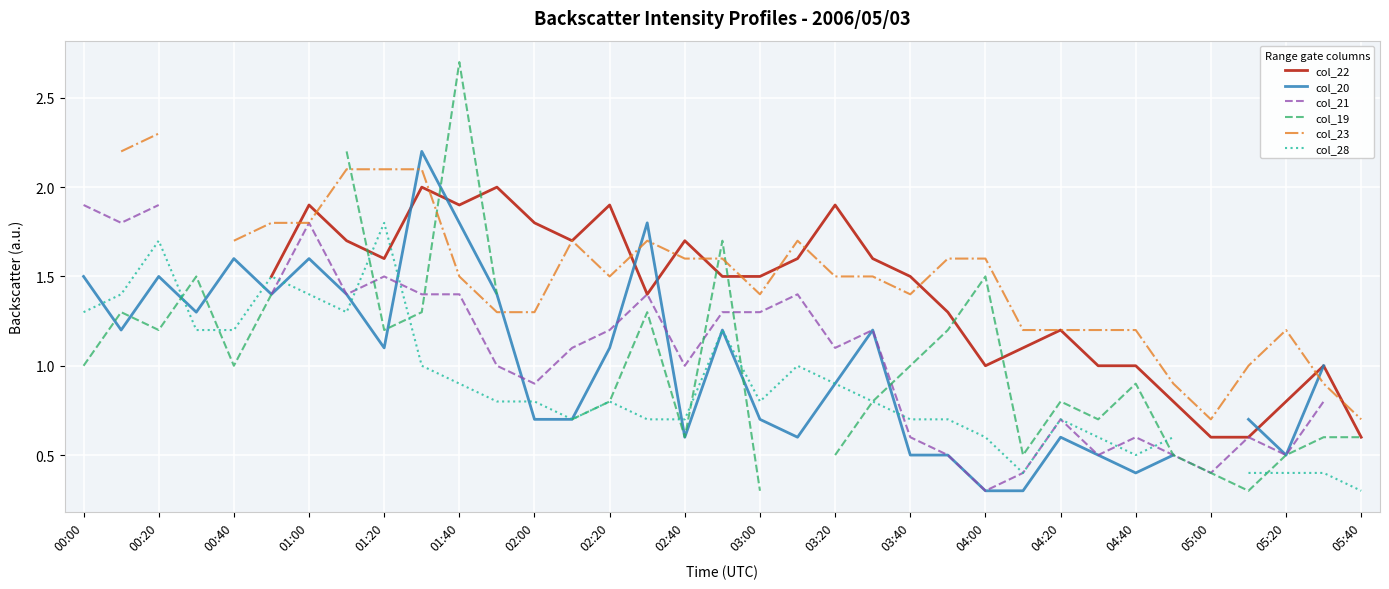

How many times do col_23 and col_20 cross each other?

5